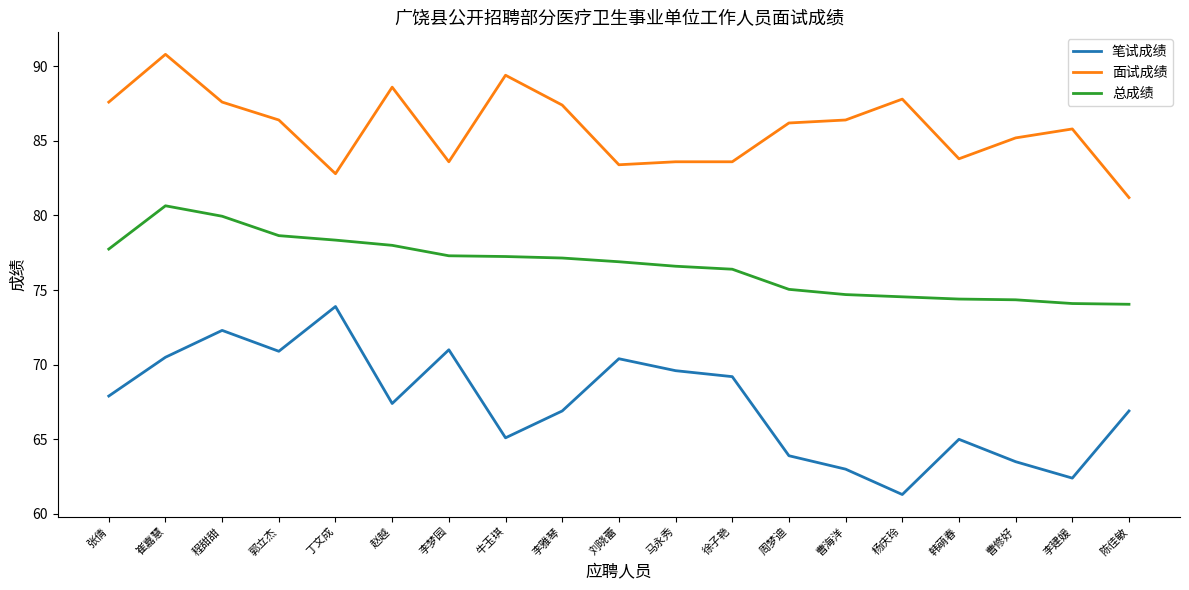

Count the number of categories in the chart.

19